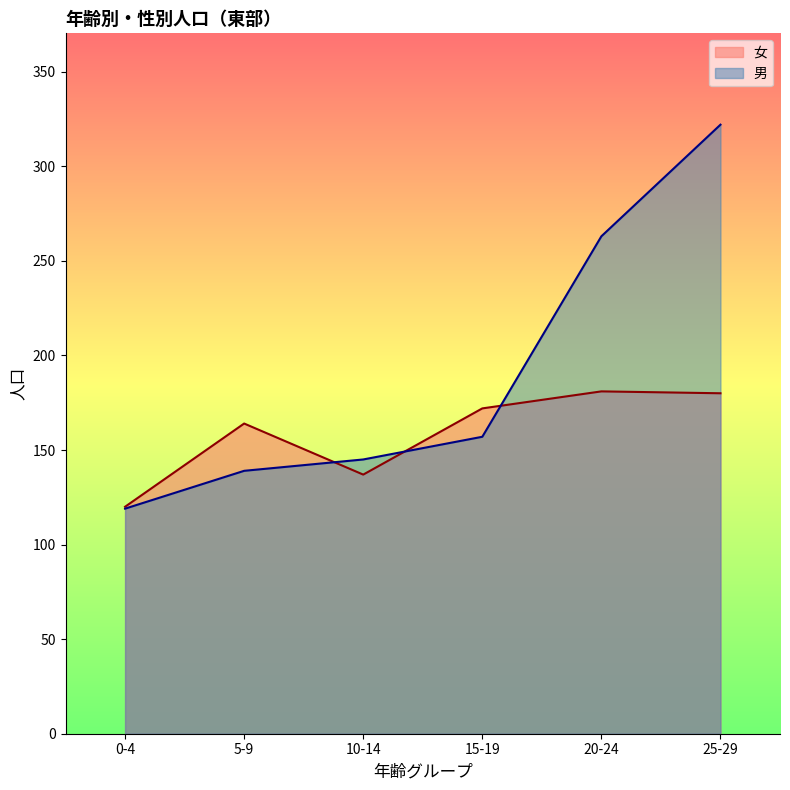

Rank the series by their average value, from highest to lowest.

男, 女